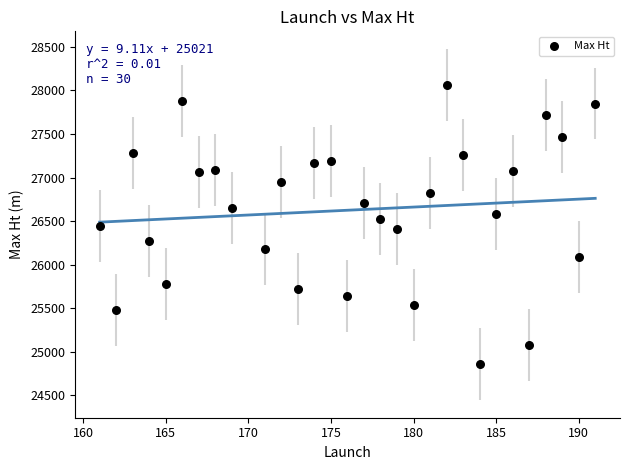

What is the range of X values (max minus min)?

30